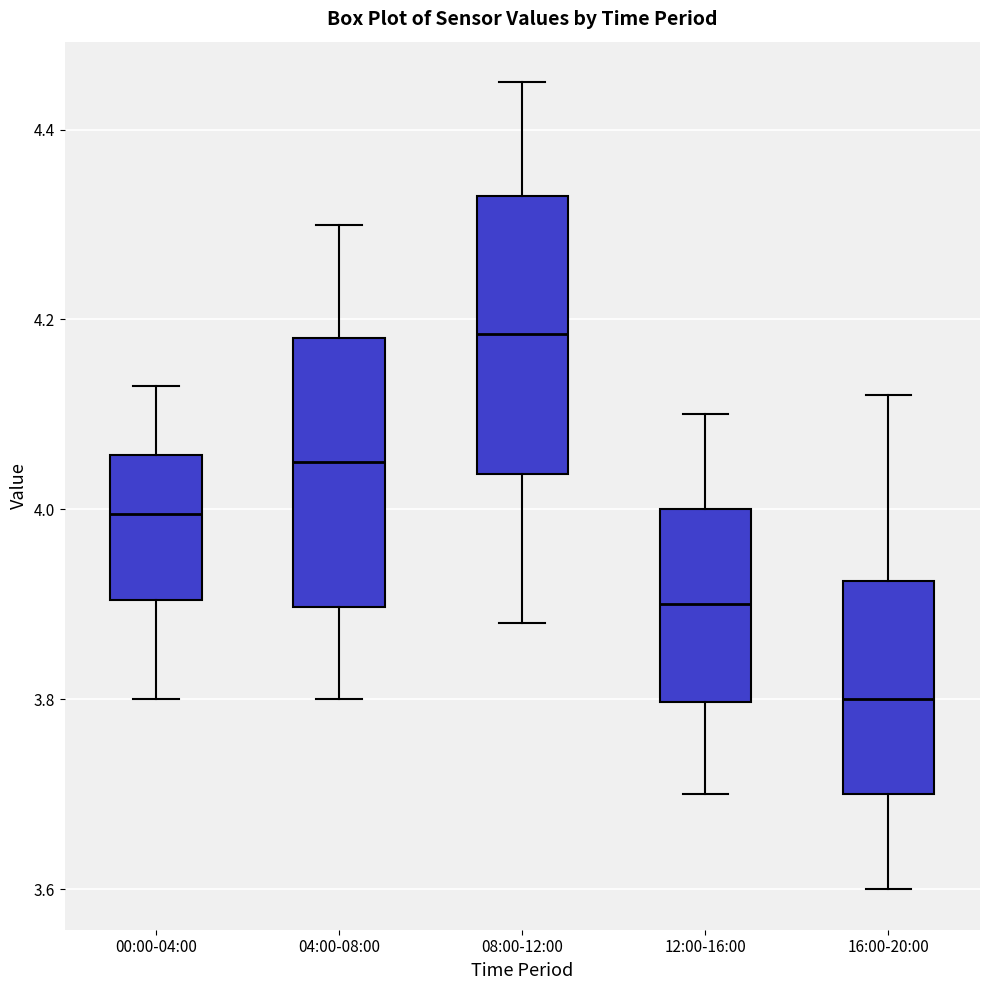

Reading left to right, read every box against the y-axis: the position of its median line, the range the box covers, and the ends of its whiskers. The values are not printed on the chart, so give them approximately, as read against the axis.

00:00-04:00: median 4.00, box 3.90 to 4.06, whiskers 3.80 to 4.14
04:00-08:00: median 4.06, box 3.90 to 4.18, whiskers 3.80 to 4.30
08:00-12:00: median 4.18, box 4.04 to 4.34, whiskers 3.88 to 4.46
12:00-16:00: median 3.90, box 3.80 to 4.00, whiskers 3.70 to 4.10
16:00-20:00: median 3.80, box 3.70 to 3.92, whiskers 3.60 to 4.12